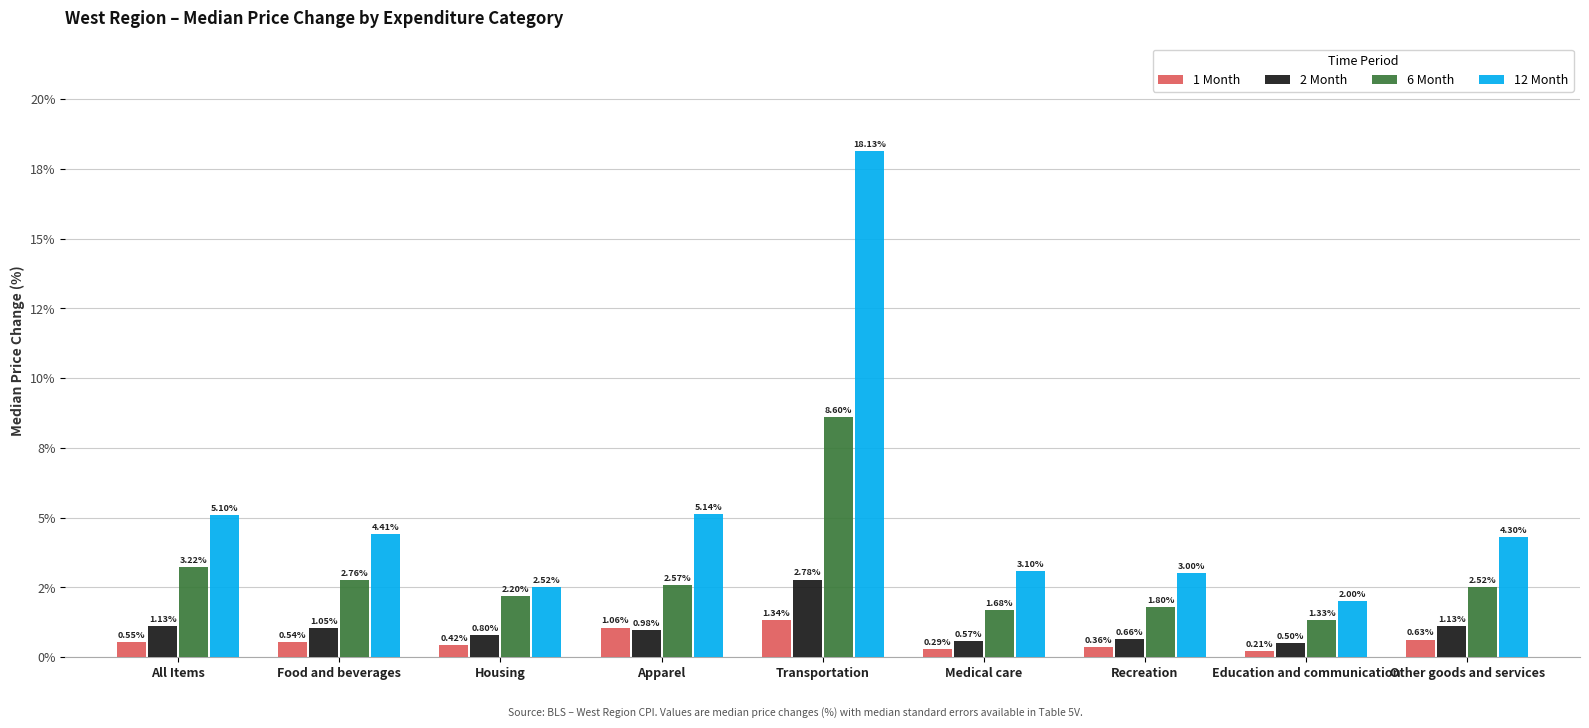

What is the approximate value of 12 Month at Housing?

2.5